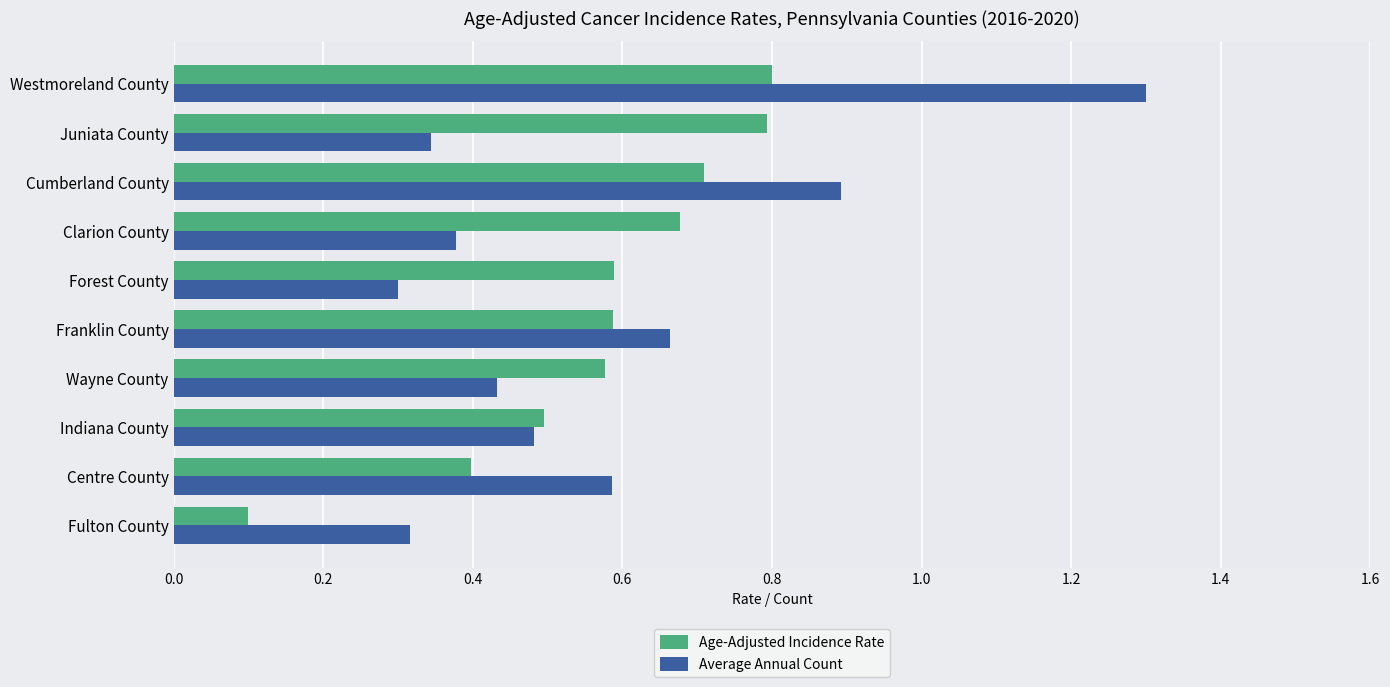

What is the difference between the maximum and minimum values in the Average Annual Count series?

1.0